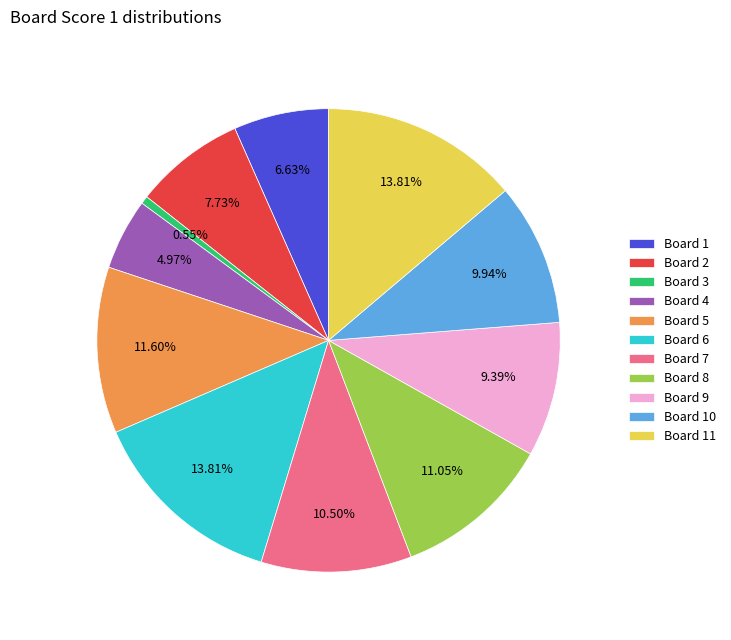

Combined, do Board 3 and Board 4 account for over 50%?

No